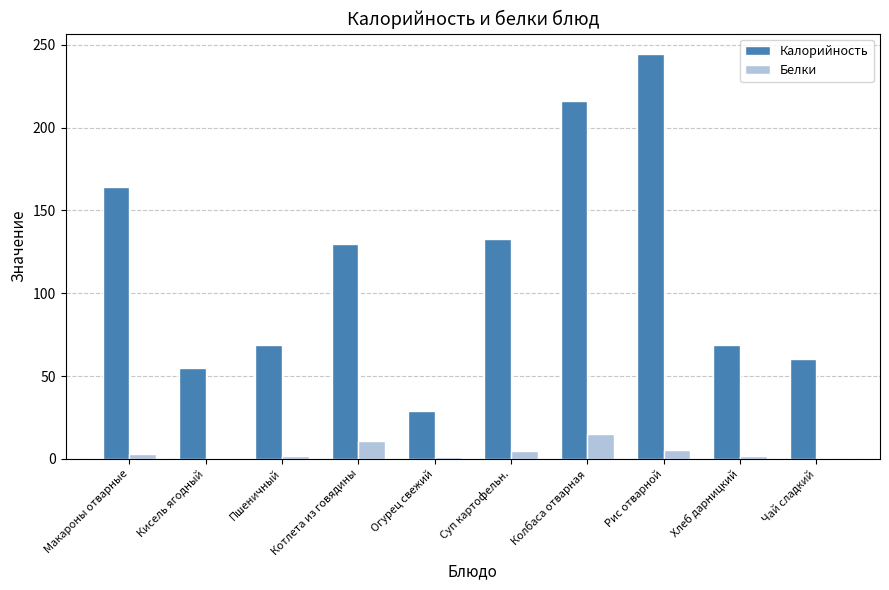

What is the sum of the Белки values at Котлета из говядины and Колбаса отварная?

25.9